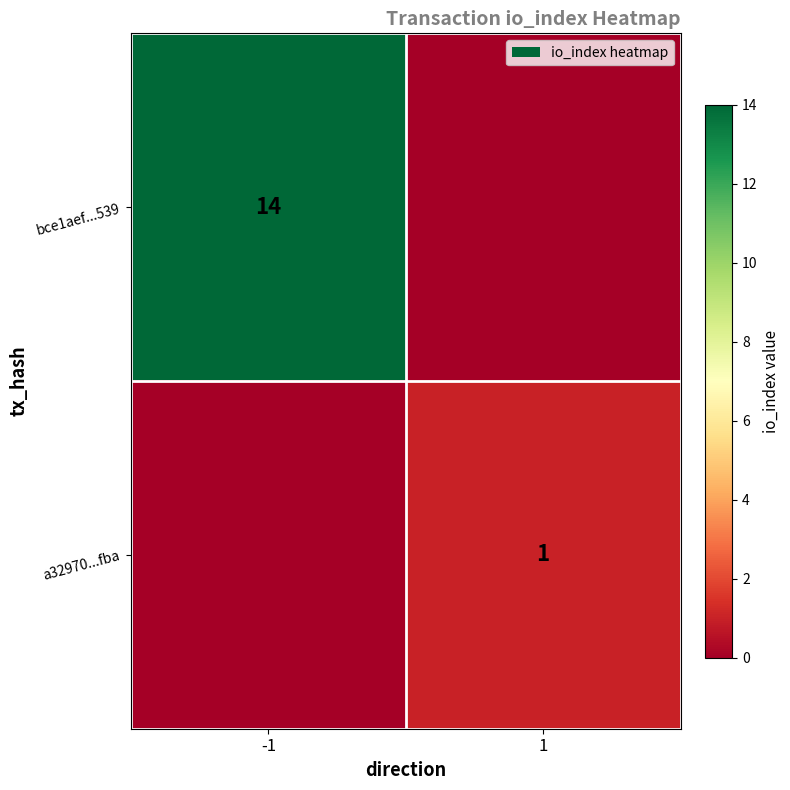

The bce1aef...539 series shows 5 at -1. True or false?

False